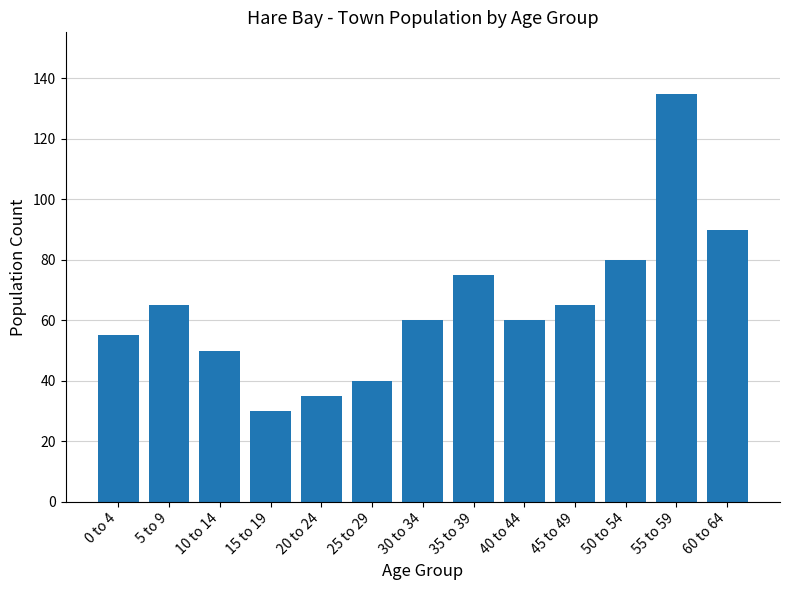

The value at 50 to 54 is 80. True or false?

True